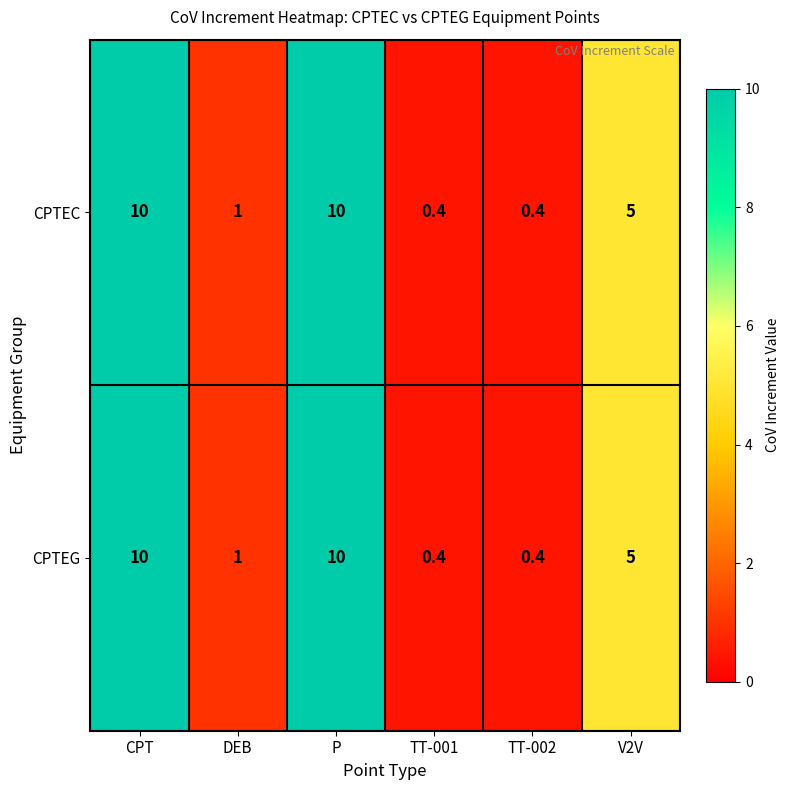

True or false: CPTEC has a value of 5.0 at V2V.

True